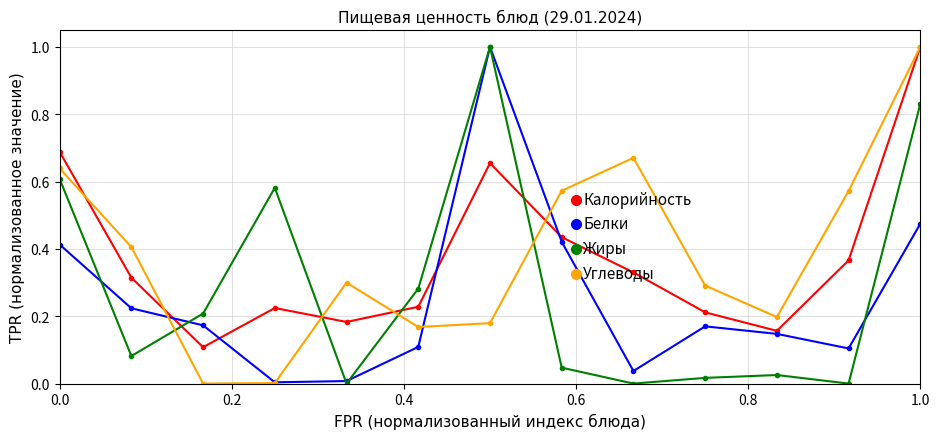

How many times do Углеводы and Жиры cross each other?

4